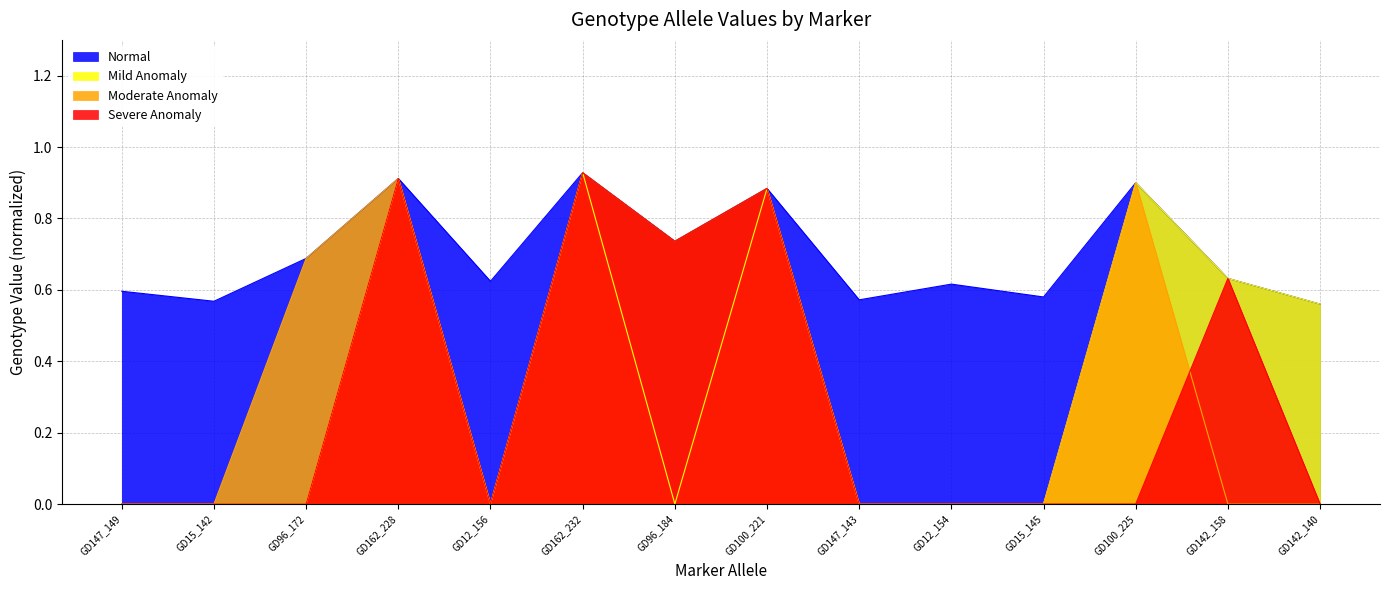

What is the label of the 6th point from the right?

GD147_143